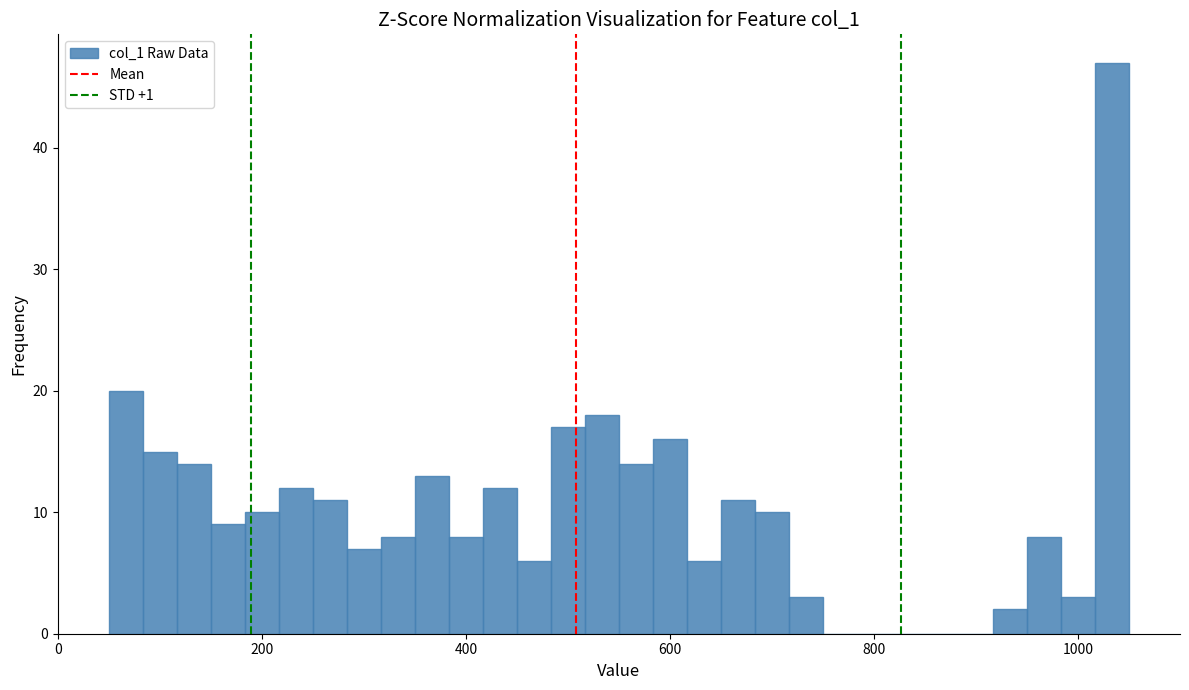

Around what value on the x-axis is the tallest bar? Give the approximate position of its centre, as read against the axis.

1040